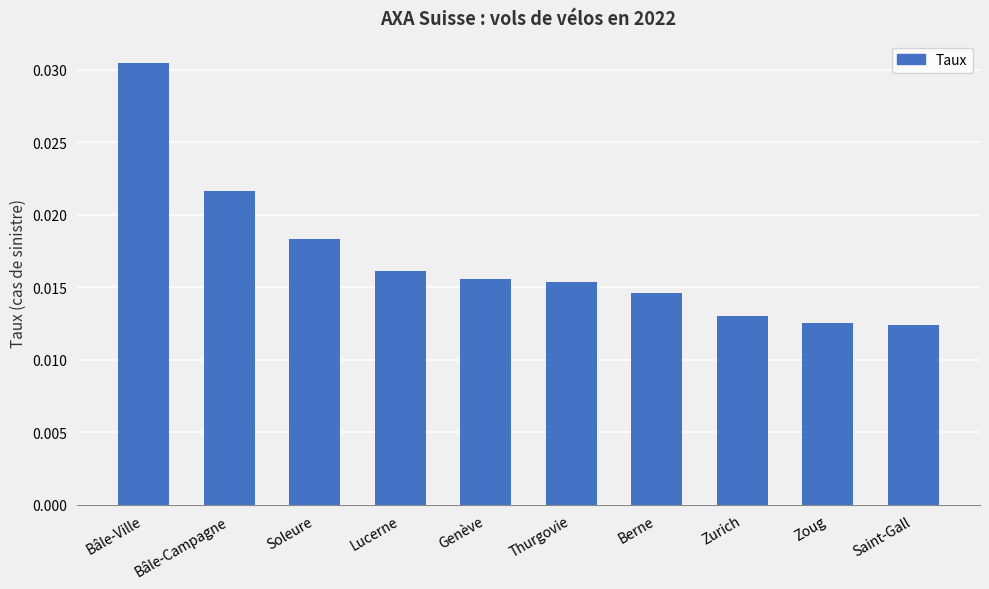

What is the label of the 10th bar from the right?

Bâle-Ville